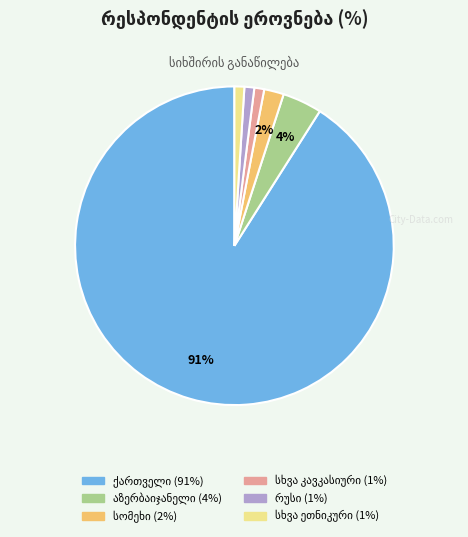

Count the number of slices in the pie.

6